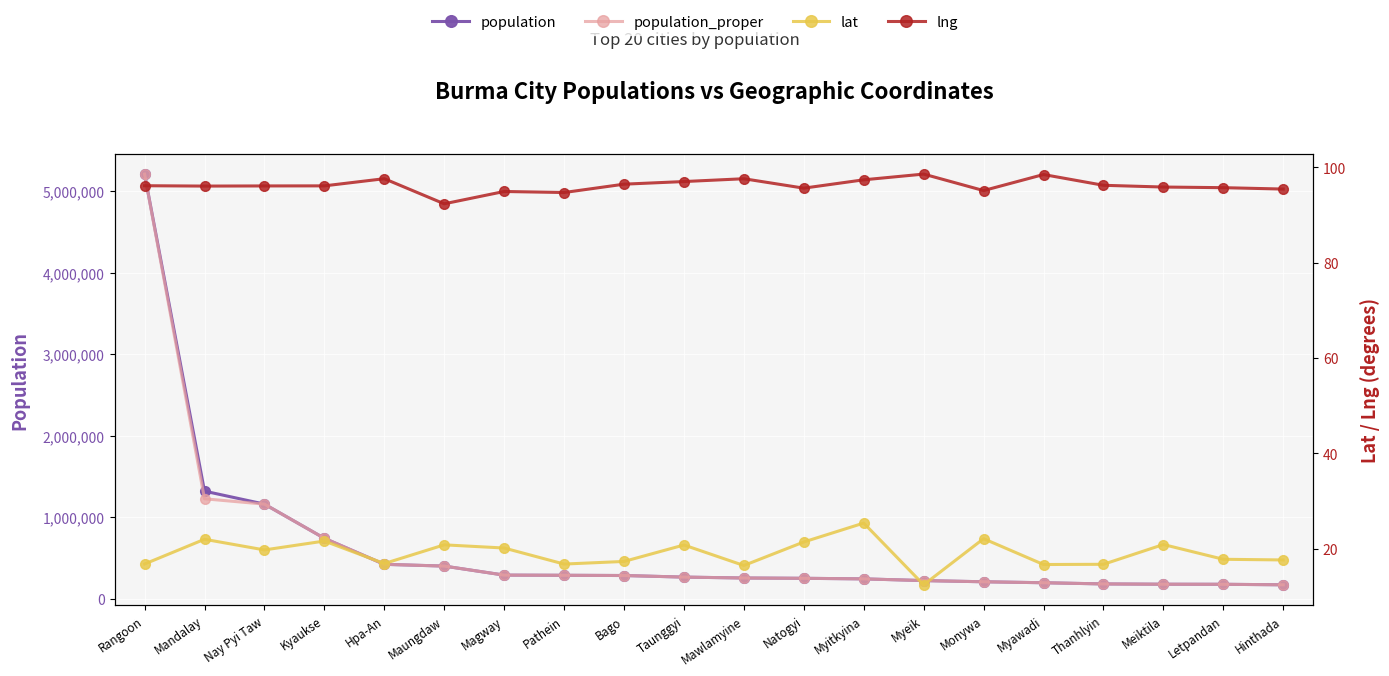

Reading left to right, transcribe all the data shown in this chart.

population: Rangoon=5209541.0	Mandalay=1319452.0	Nay Pyi Taw=1160242.0	Kyaukse=741071.0	Hpa-An=421525.0	Maungdaw=400000.0	Magway=289247.0	Pathein=287071.0	Bago=284179.0	Taunggyi=264804.0	Mawlamyine=253734.0	Natogyi=250000.0	Myitkyina=243031.0	Myeik=222056.0	Monywa=207489.0	Myawadi=195624.0	Thanhlyin=181000.0	Meiktila=177442.0	Letpandan=176571.0	Hinthada=170312.0
population_proper: Rangoon=5209541.0	Mandalay=1225546.0	Nay Pyi Taw=1160242.0	Kyaukse=741071.0	Hpa-An=421525.0	Maungdaw=400000.0	Magway=289247.0	Pathein=287071.0	Bago=284179.0	Taunggyi=264804.0	Mawlamyine=253734.0	Natogyi=250000.0	Myitkyina=243031.0	Myeik=222056.0	Monywa=207489.0	Myawadi=195624.0	Thanhlyin=181000.0	Meiktila=177442.0	Letpandan=176571.0	Hinthada=170312.0
lat: Rangoon=16.8	Mandalay=22.0	Nay Pyi Taw=19.7	Kyaukse=21.6	Hpa-An=16.9	Maungdaw=20.8	Magway=20.1	Pathein=16.8	Bago=17.3	Taunggyi=20.8	Mawlamyine=16.5	Natogyi=21.4	Myitkyina=25.4	Myeik=12.4	Monywa=22.1	Myawadi=16.7	Thanhlyin=16.7	Meiktila=20.9	Letpandan=17.8	Hinthada=17.6
lng: Rangoon=96.2	Mandalay=96.1	Nay Pyi Taw=96.1	Kyaukse=96.1	Hpa-An=97.6	Maungdaw=92.4	Magway=95.0	Pathein=94.7	Bago=96.5	Taunggyi=97.0	Mawlamyine=97.6	Natogyi=95.7	Myitkyina=97.4	Myeik=98.6	Monywa=95.1	Myawadi=98.5	Thanhlyin=96.2	Meiktila=95.9	Letpandan=95.8	Hinthada=95.5